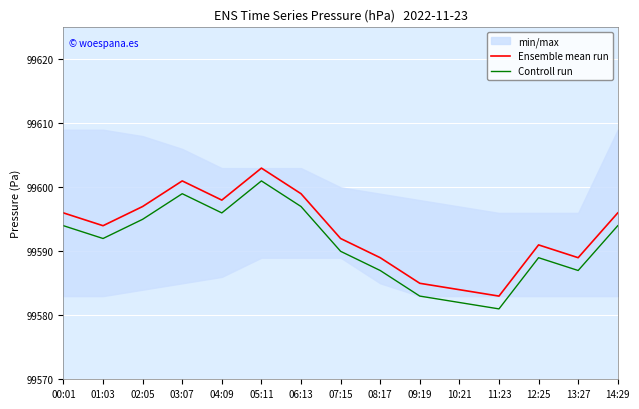

Reading right to left, transcribe all the data shown in this chart.

Ensemble mean run: 14:29=99596	13:27=99589	12:25=99591	11:23=99583	10:21=99584	09:19=99585	08:17=99589	07:15=99592	06:13=99599	05:11=99603	04:09=99598	03:07=99601	02:05=99597	01:03=99594	00:01=99596
Controll run: 14:29=99594	13:27=99587	12:25=99589	11:23=99581	10:21=99582	09:19=99583	08:17=99587	07:15=99590	06:13=99597	05:11=99601	04:09=99596	03:07=99599	02:05=99595	01:03=99592	00:01=99594